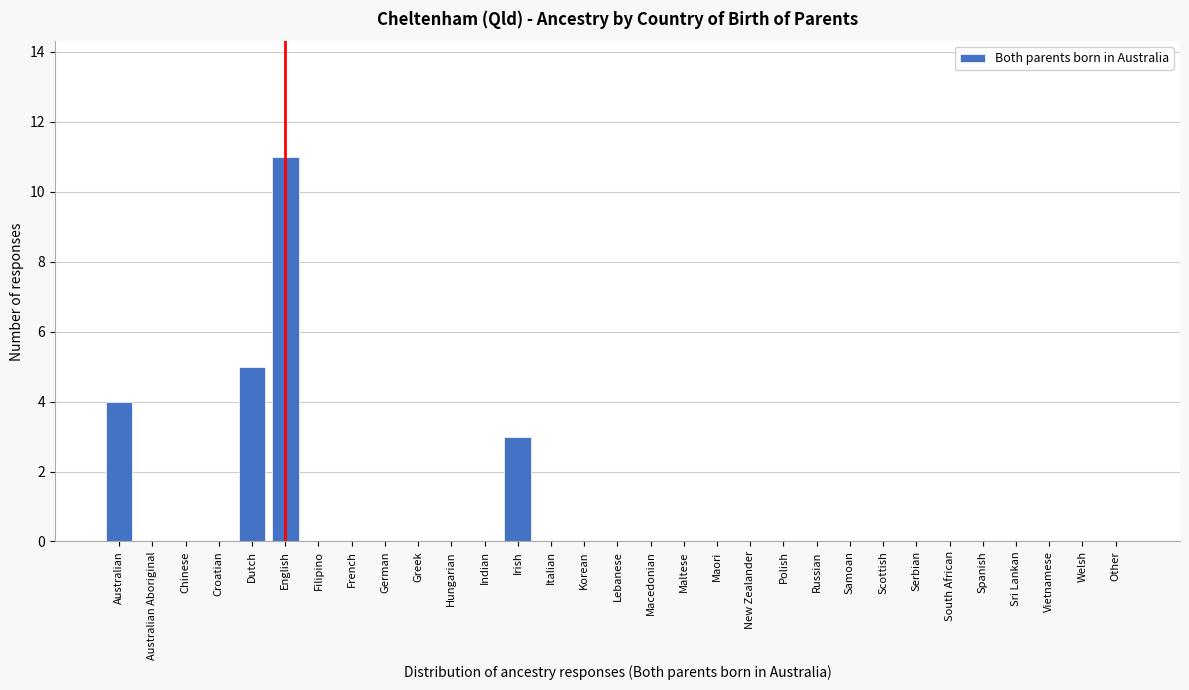

What is the greatest value displayed?

11